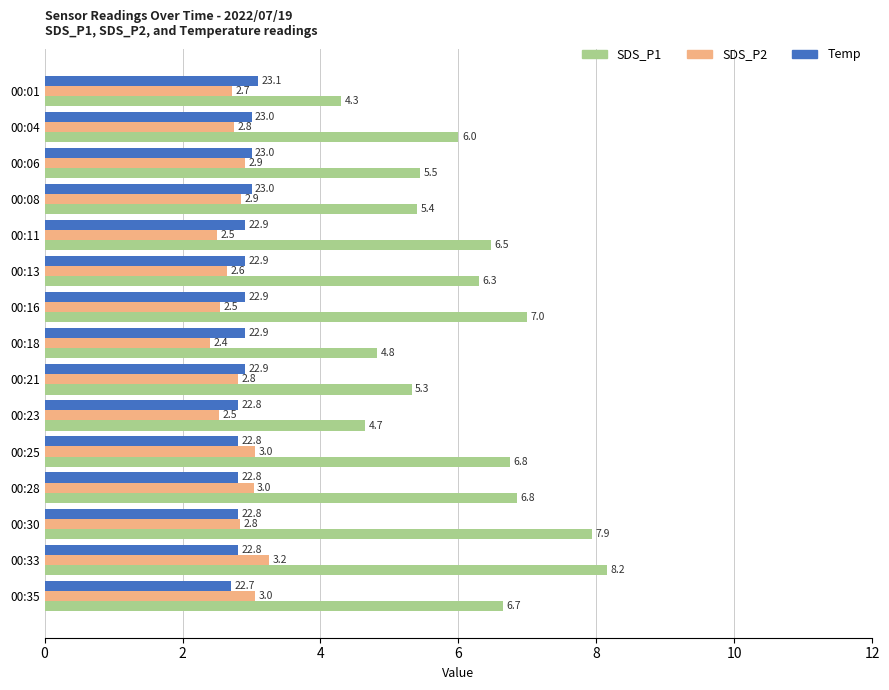

What is the spread (max minus min) of values at 00:30?

5.1